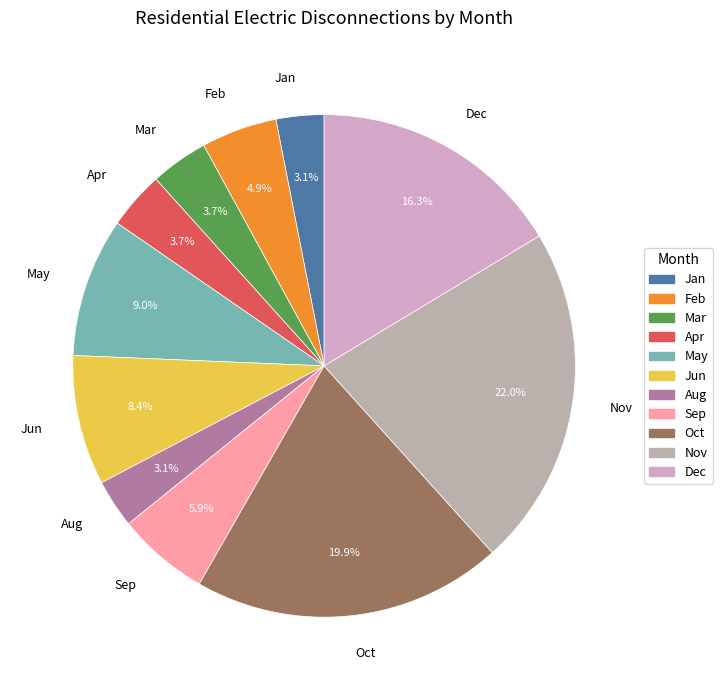

Approximately how many times larger is the value at Dec compared to Nov?

0.7